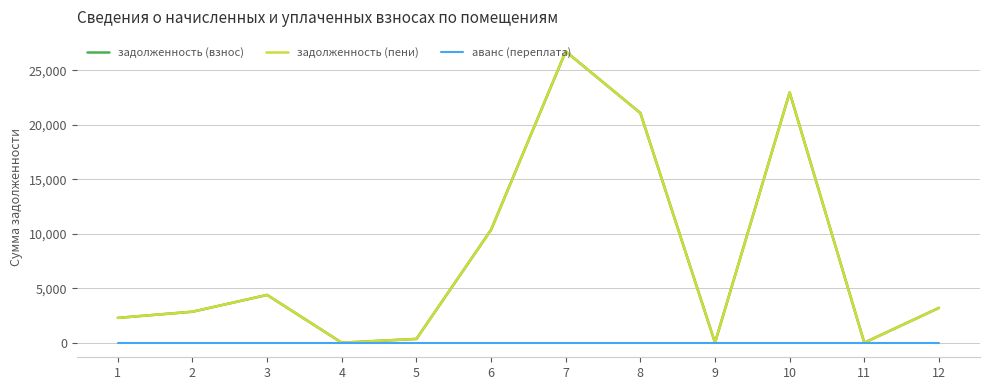

Is it true that задолженность (пени) equals 2846.6 at 2?

True